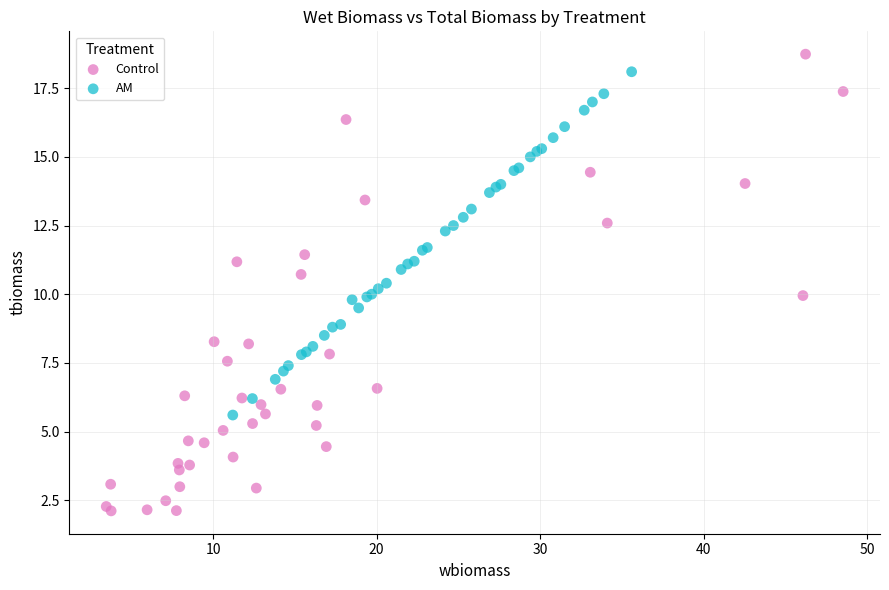

Which series contains the lowest Y value?

Control